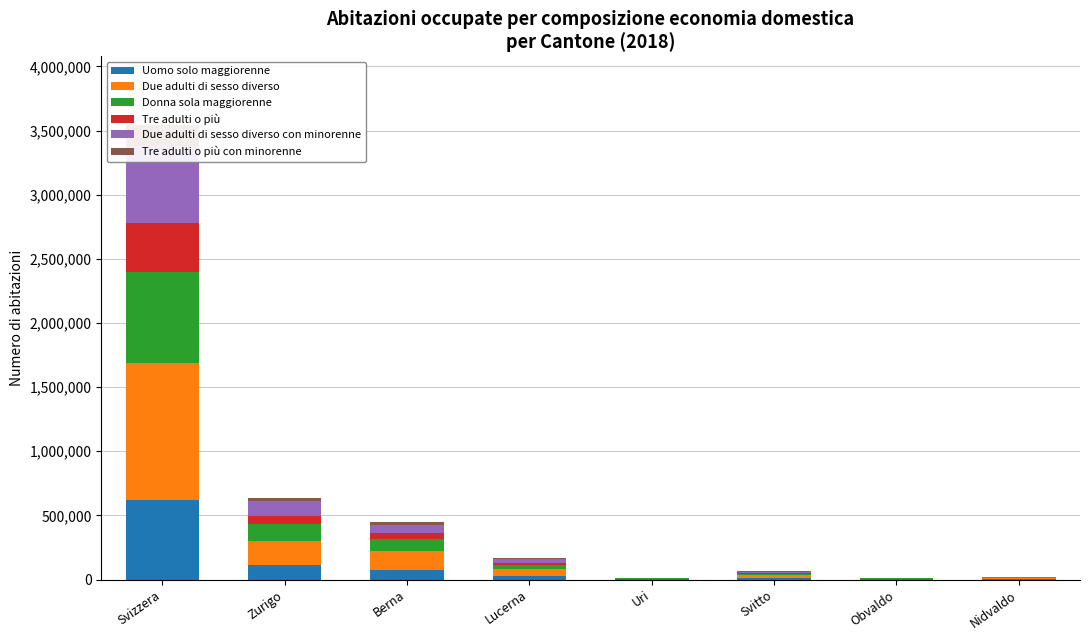

At which label does Tre adulti o più reach its peak?

Svizzera